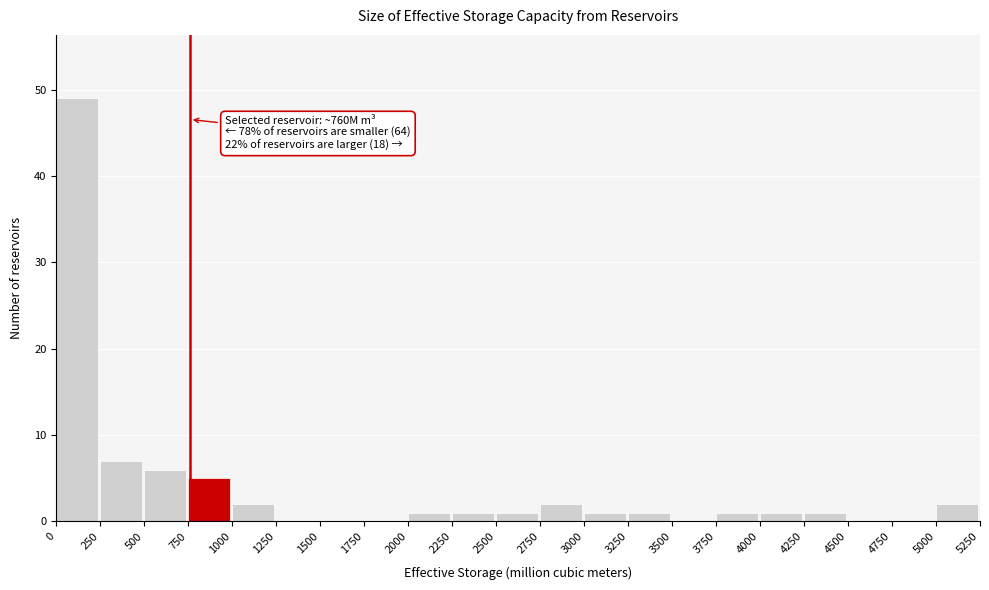

Which range on the x-axis has the tallest bar?

0 to 250